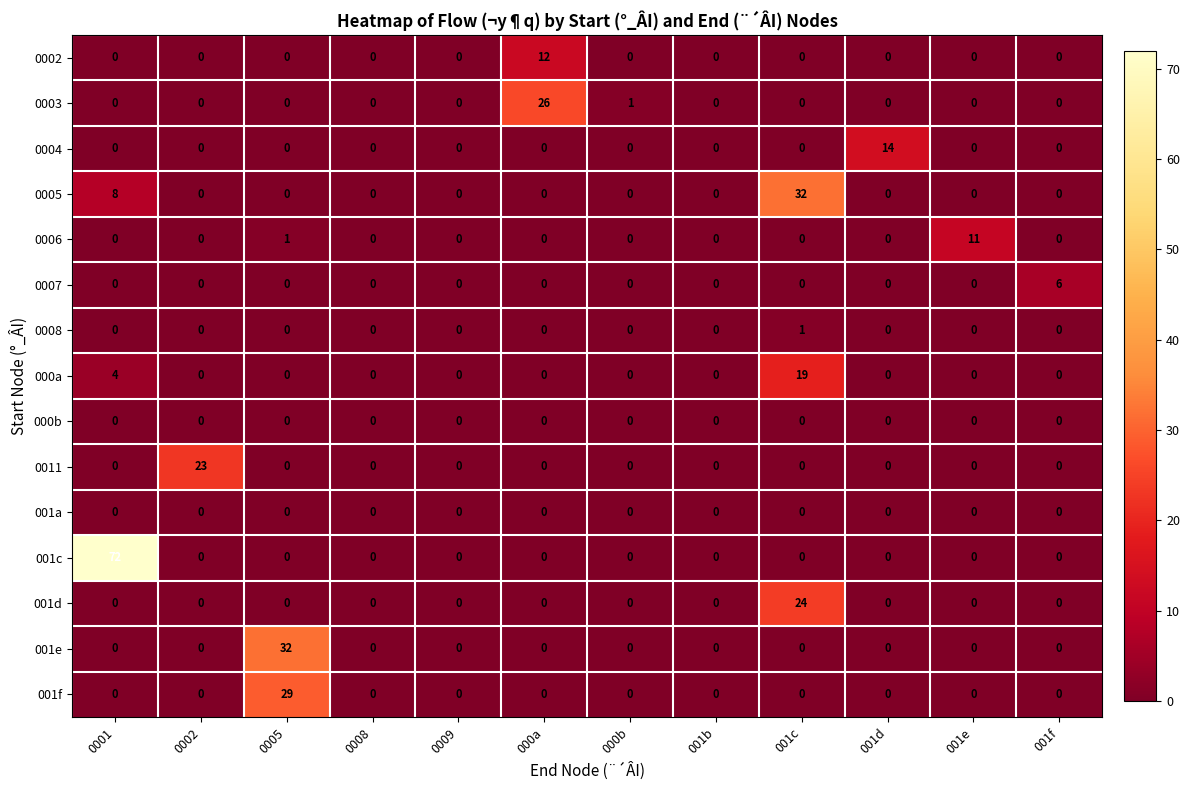

At which label does 0007 reach its peak?

001f